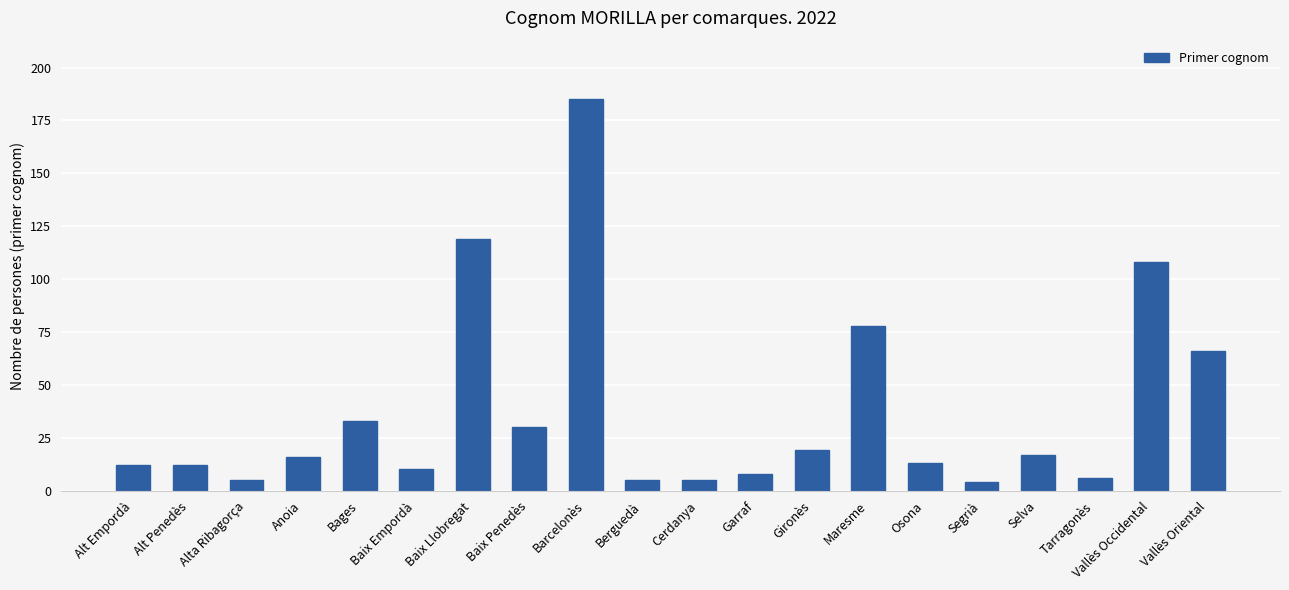

Is it true that the value at Gironès is 19?

True